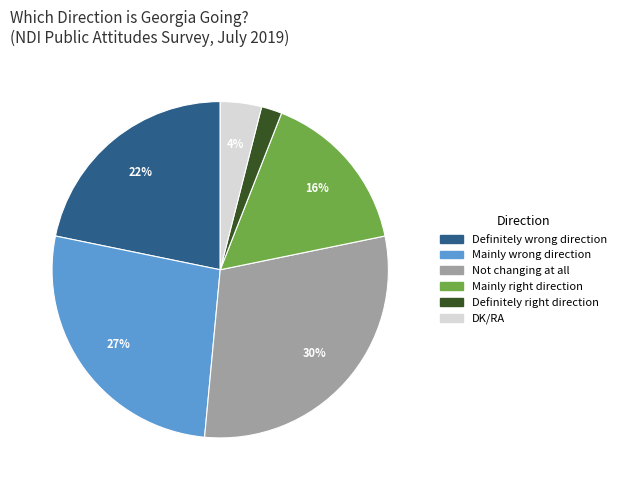

Rank the categories by value from lowest to highest.

Definitely right direction, DK/RA, Mainly right direction, Definitely wrong direction, Mainly wrong direction, Not changing at all